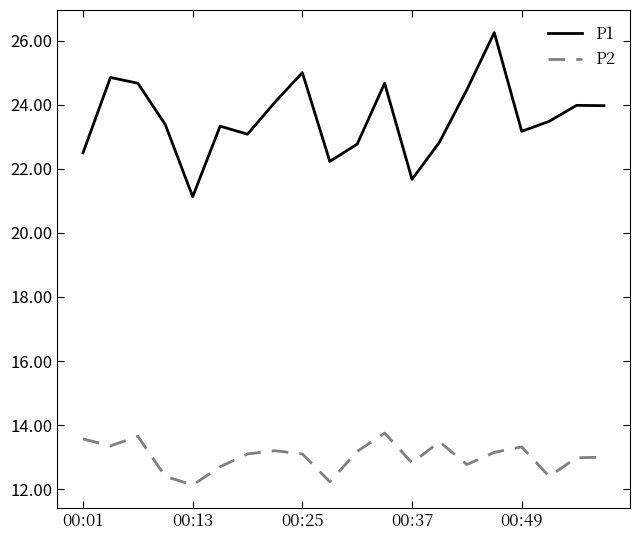

What is the minimum value for P2?

12.1